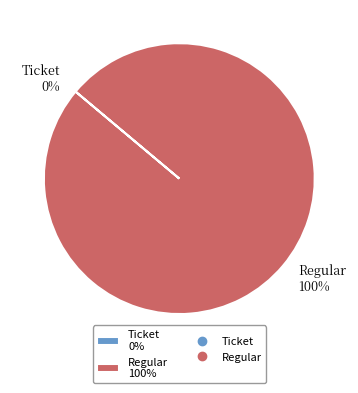

The Ticket slice represents 0% of the pie. True or false?

True